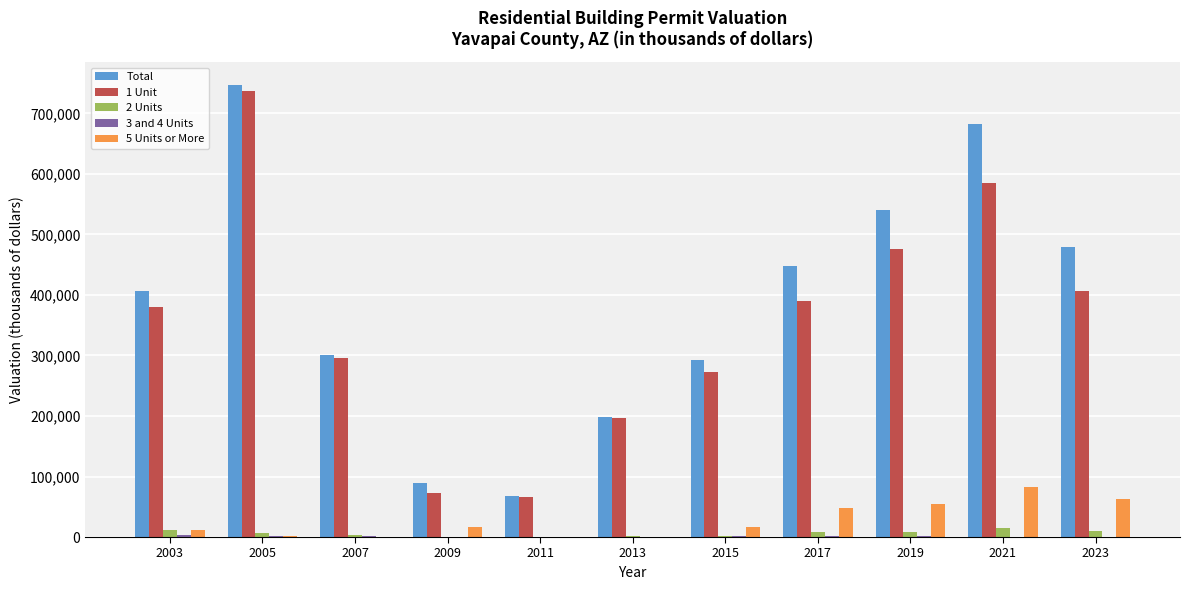

What is the maximum value shown in the chart?

747314